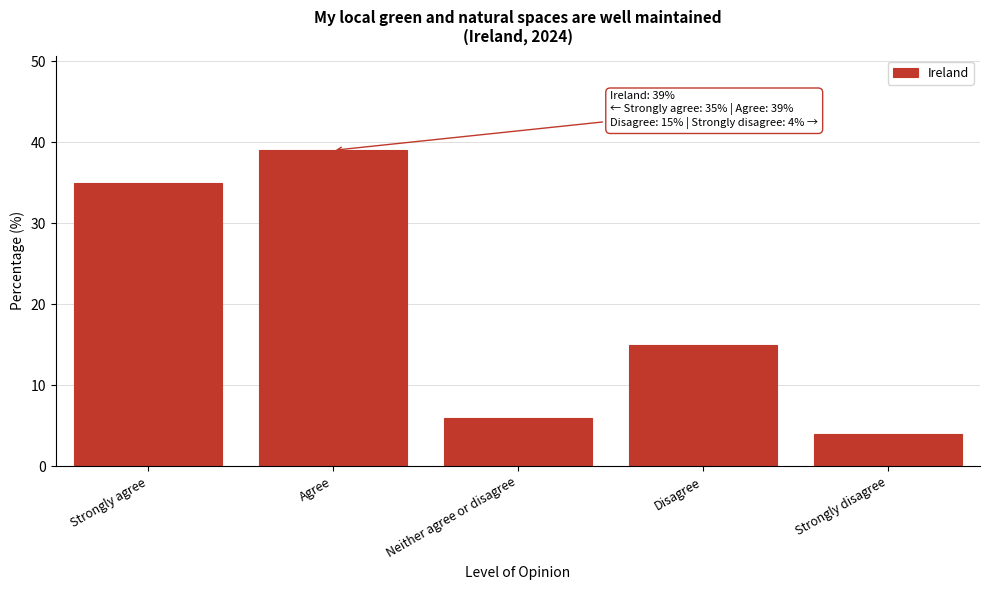

Reading right to left, list all the values displayed in this chart.

Strongly disagree=4	Disagree=15	Neither agree or disagree=6	Agree=39	Strongly agree=35